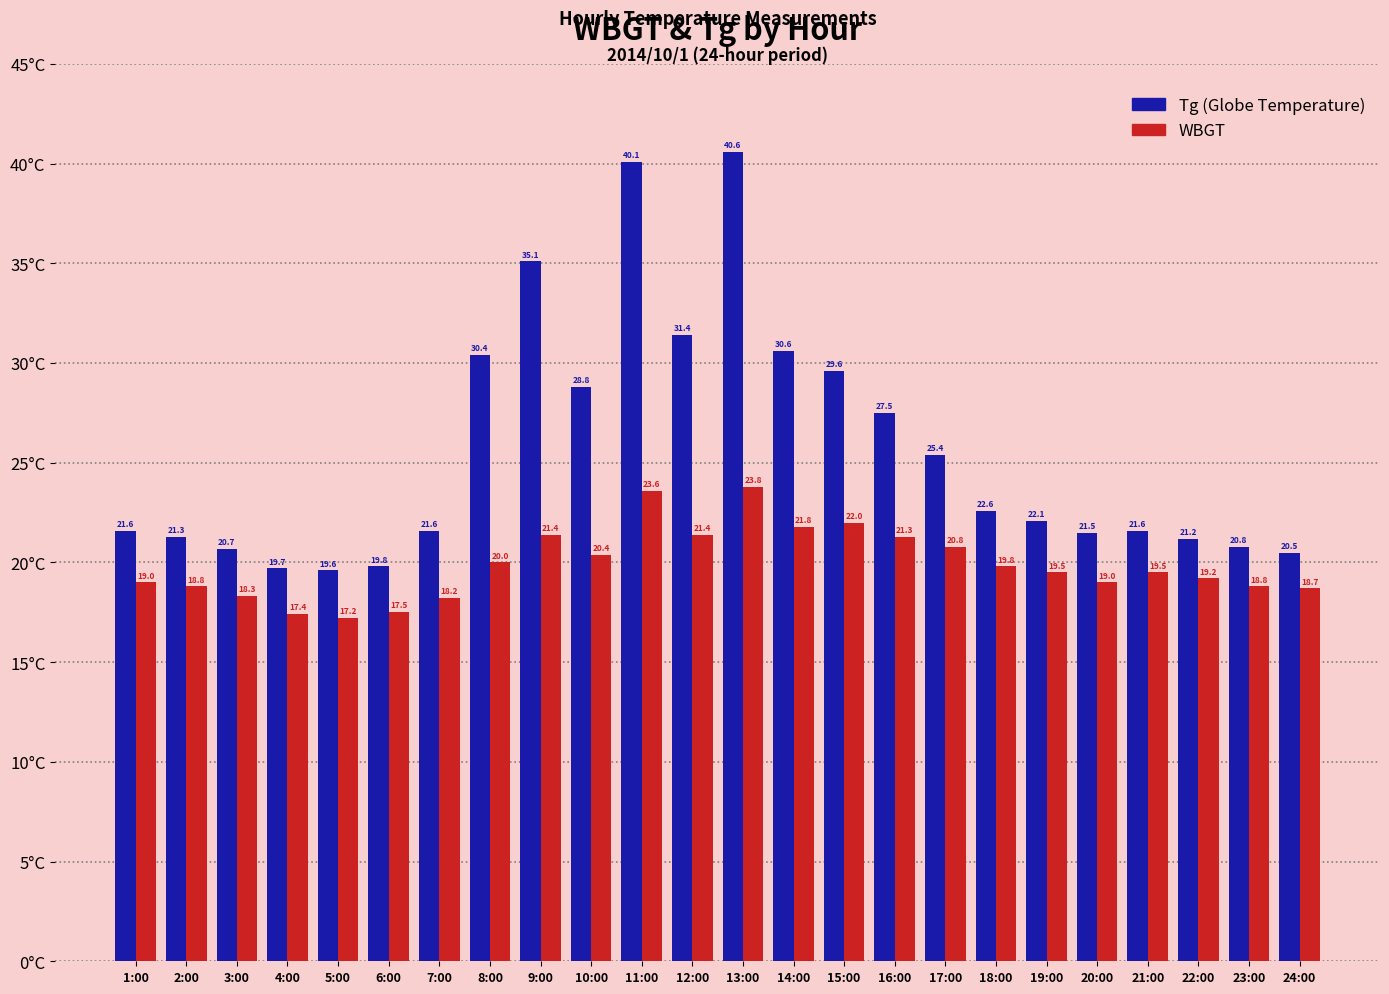

Are the bars grouped side by side (vs. stacked)?

Yes